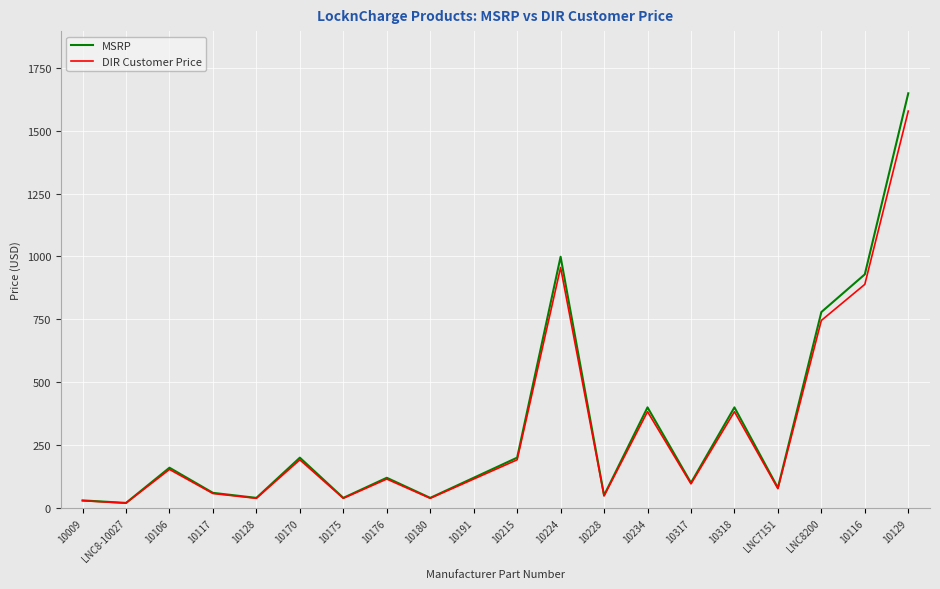

Is this an area chart (filled region under the line)?

No